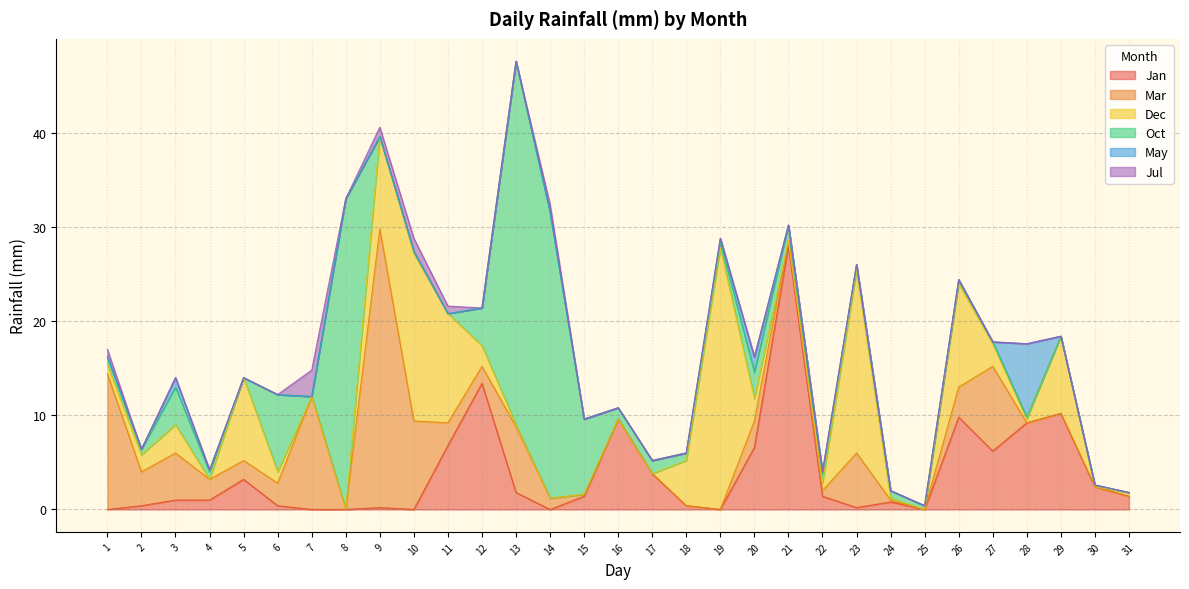

Which series ends up on top after the final intersection of Oct and Mar?

Oct